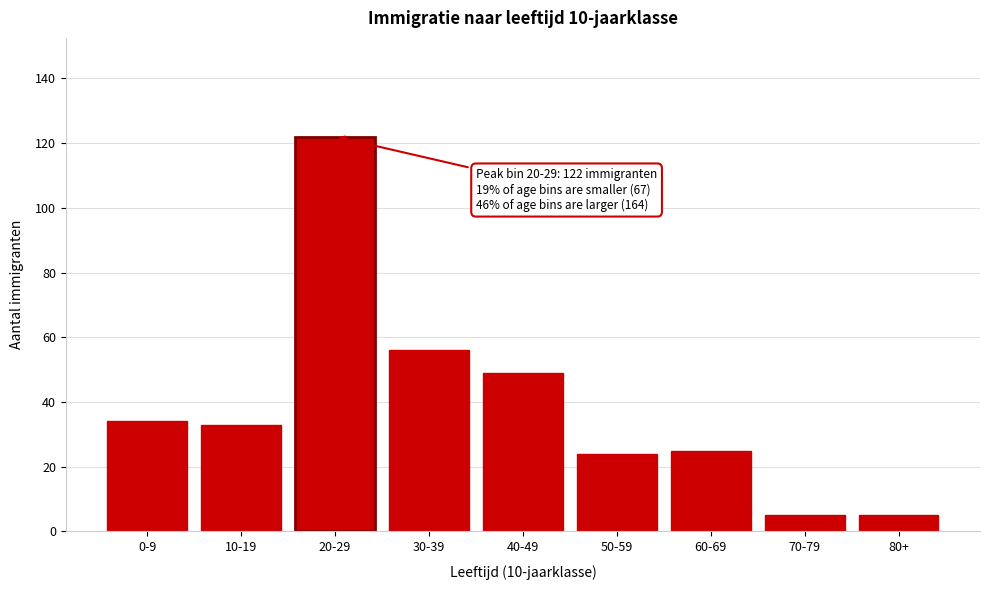

Reading left to right, extract all data points from this chart.

0-9=34	10-19=33	20-29=122	30-39=56	40-49=49	50-59=24	60-69=25	70-79=5	80+=5